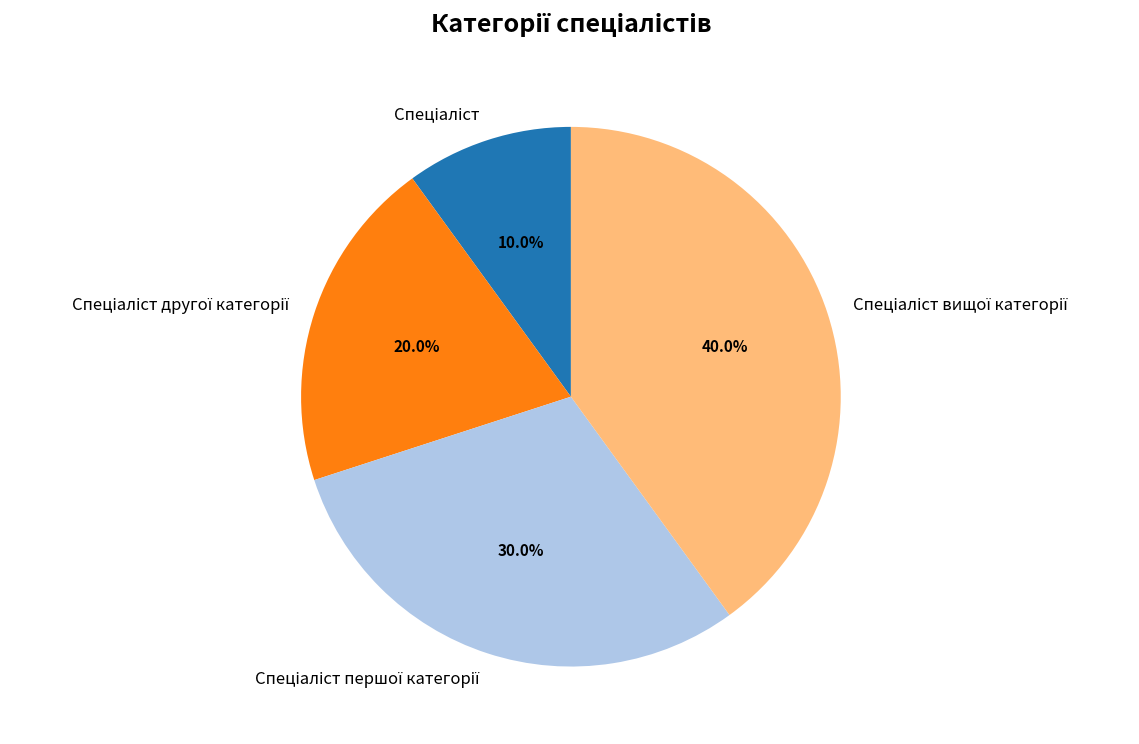

Is there any slice that represents more than half of the pie?

No